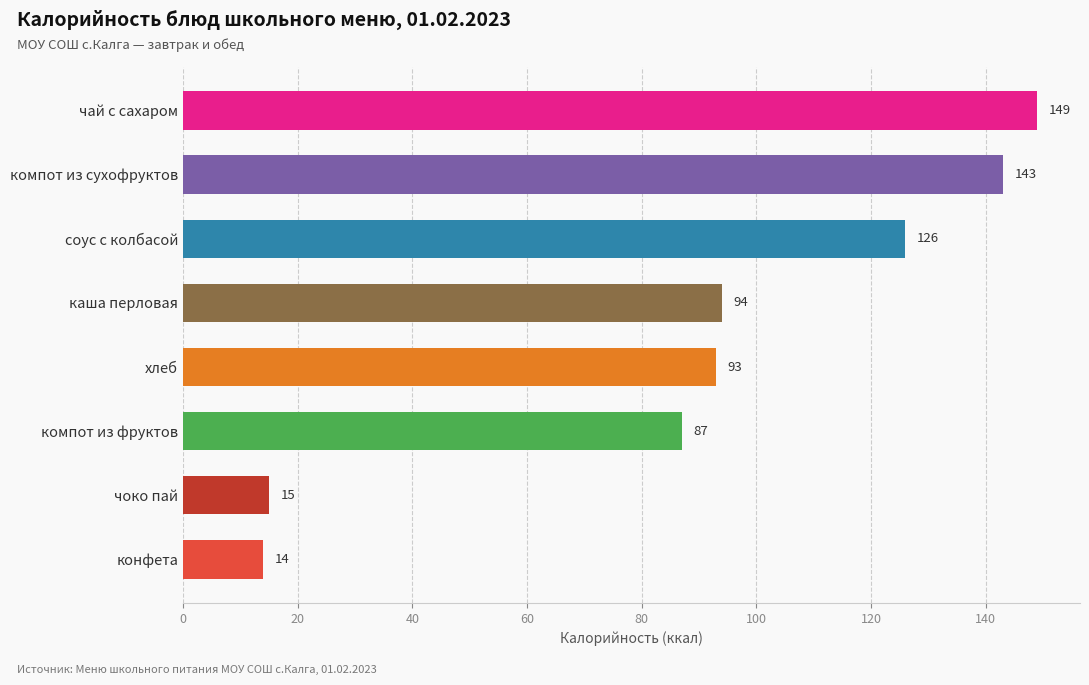

How many distinct data groups are displayed?

1